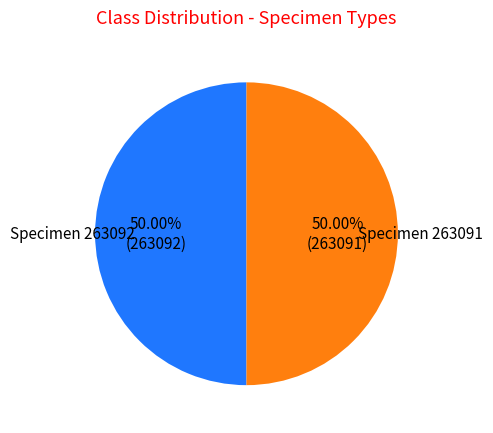

Combined, do Specimen 263091 and Specimen 263092 account for over 50%?

Yes